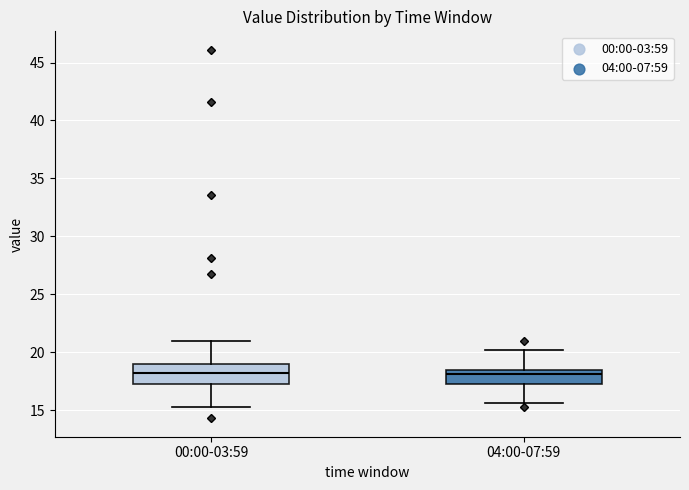

Reading left to right, read every box against the y-axis: the position of its median line, the range the box covers, and the ends of its whiskers. The values are not printed on the chart, so give them approximately, as read against the axis.

00:00-03:59: median 18.5, box 17.5 to 19.0, whiskers 15.5 to 21.0
04:00-07:59: median 18.0, box 17.5 to 18.5, whiskers 15.5 to 20.0